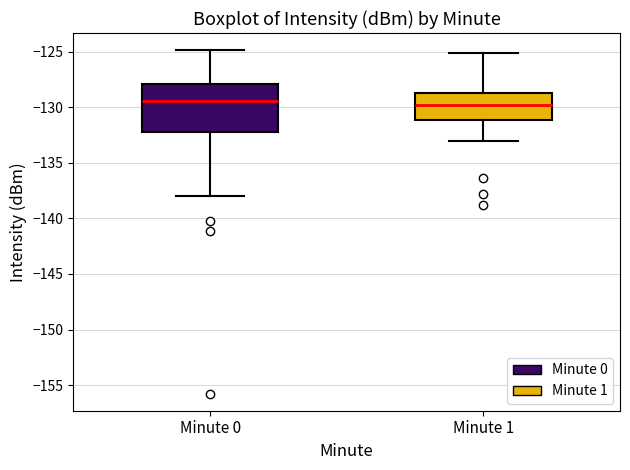

Reading left to right, read every box against the y-axis: the position of its median line, the range the box covers, and the ends of its whiskers. The values are not printed on the chart, so give them approximately, as read against the axis.

Minute 0: median -129.5, box -132.0 to -128.0, whiskers -138.0 to -125.0
Minute 1: median -130.0, box -131.0 to -128.5, whiskers -133.0 to -125.0